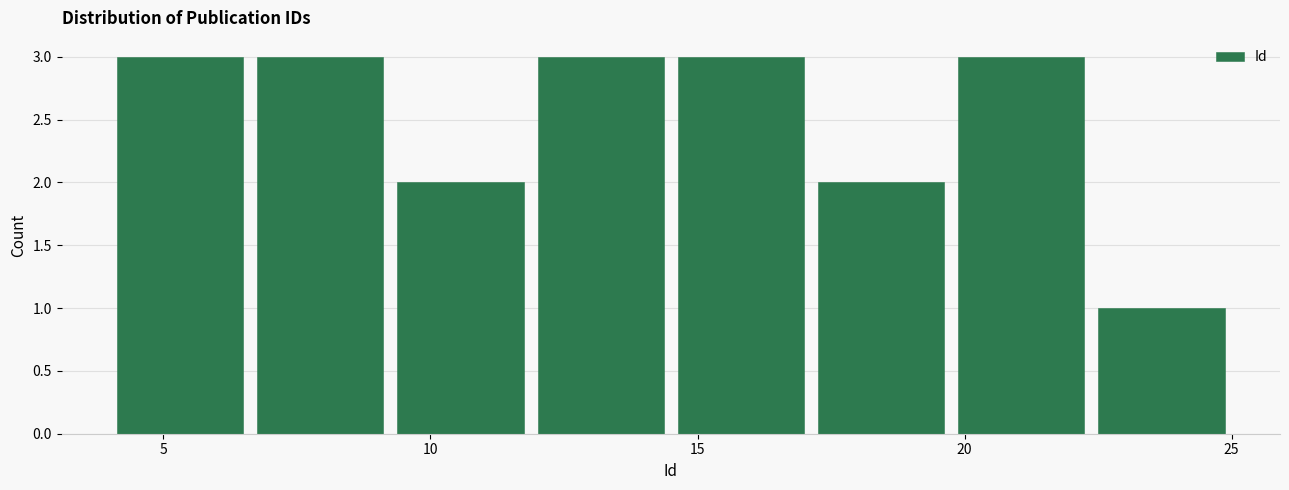

Reading left to right, transcribe this chart: for each bar, give the range it covers on the x-axis and its height. Neither the bar edges nor the heights are printed on the chart, so give them approximately, as read against the axes.

4.0 to 6.5: 3
6.5 to 9.5: 3
9.5 to 12.0: 2
12.0 to 14.5: 3
14.5 to 17.0: 3
17.0 to 20.0: 2
20.0 to 22.5: 3
22.5 to 25.0: 1